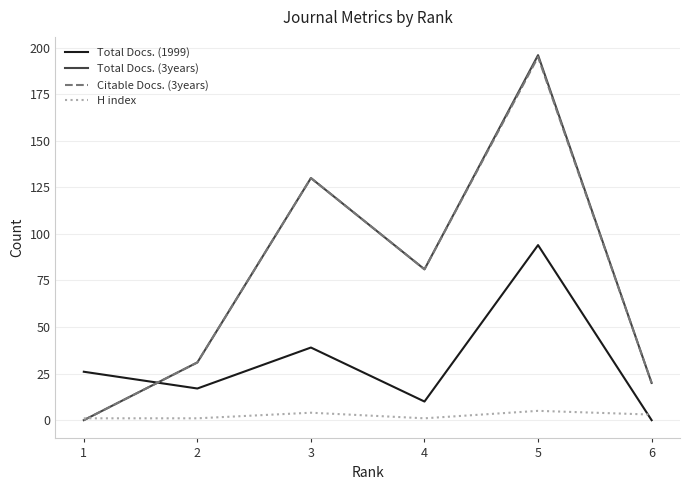

What is the difference between the Total Docs. (1999) values at 1 and 2?

9